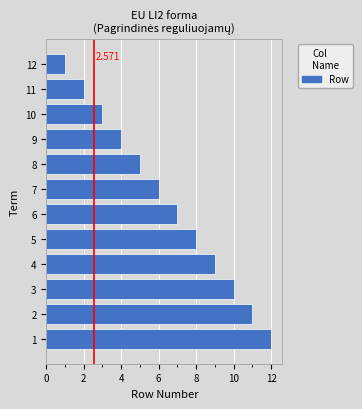

What is the average value?

6